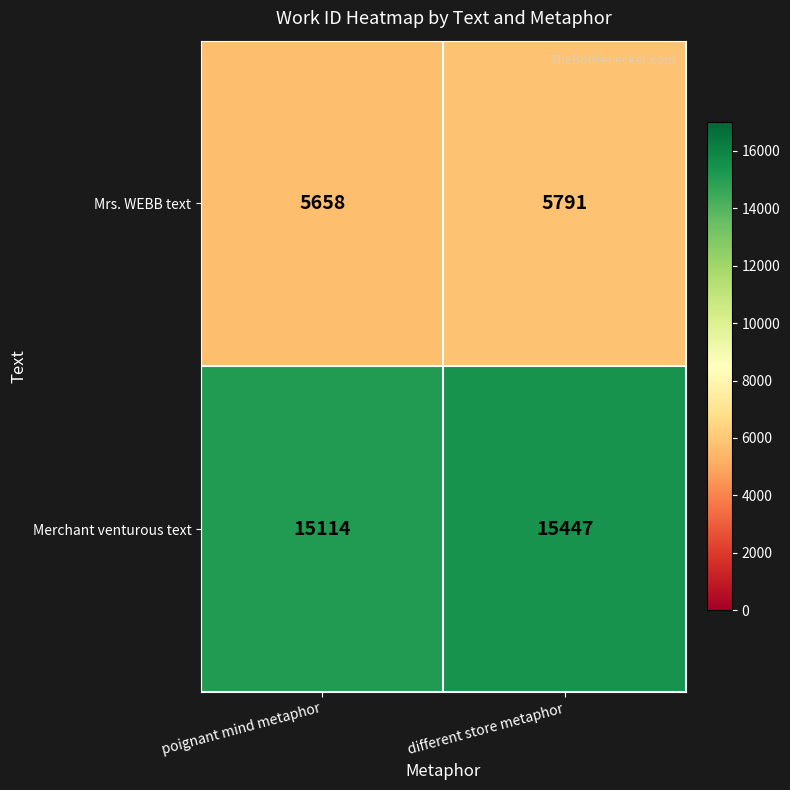

The value of Mrs. WEBB text at different store metaphor is 1330. True or false?

False